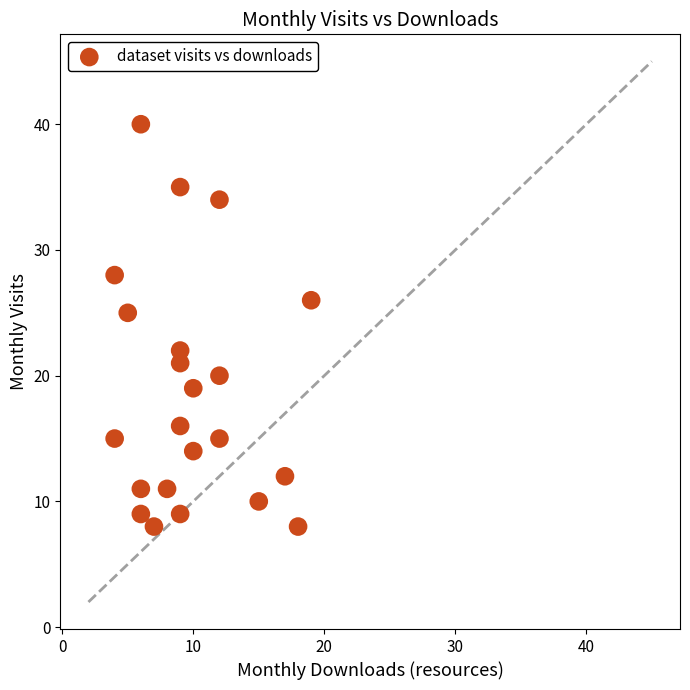

What is the range of X values (max minus min)?

15